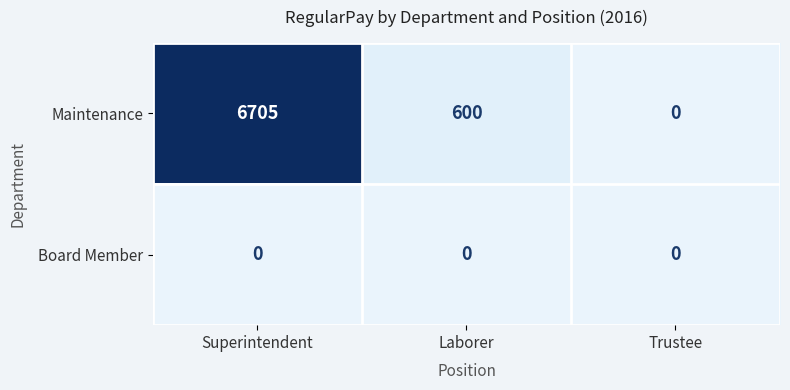

What is the sum of the Maintenance values at Superintendent and Laborer?

7305